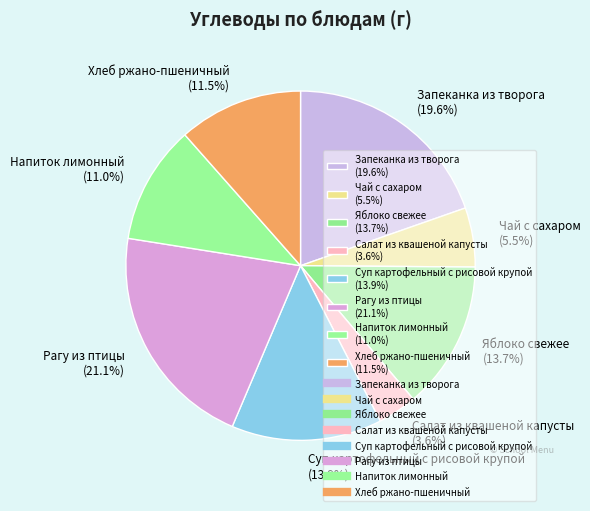

How much of the chart is everything except Чай с сахаром (5.5%)?

94.5%